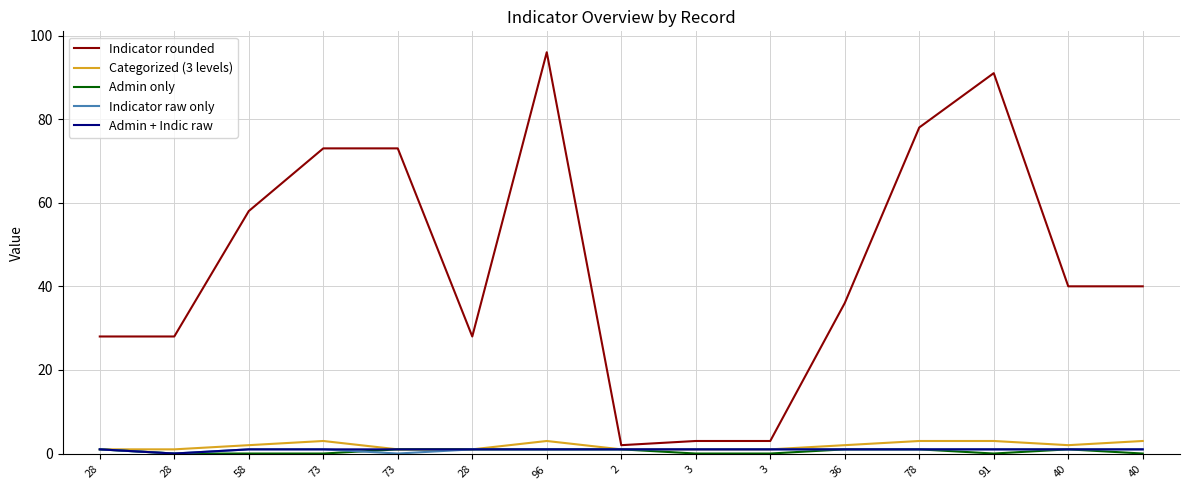

True or false: Admin + Indic raw has a value of 1 at 3.

True